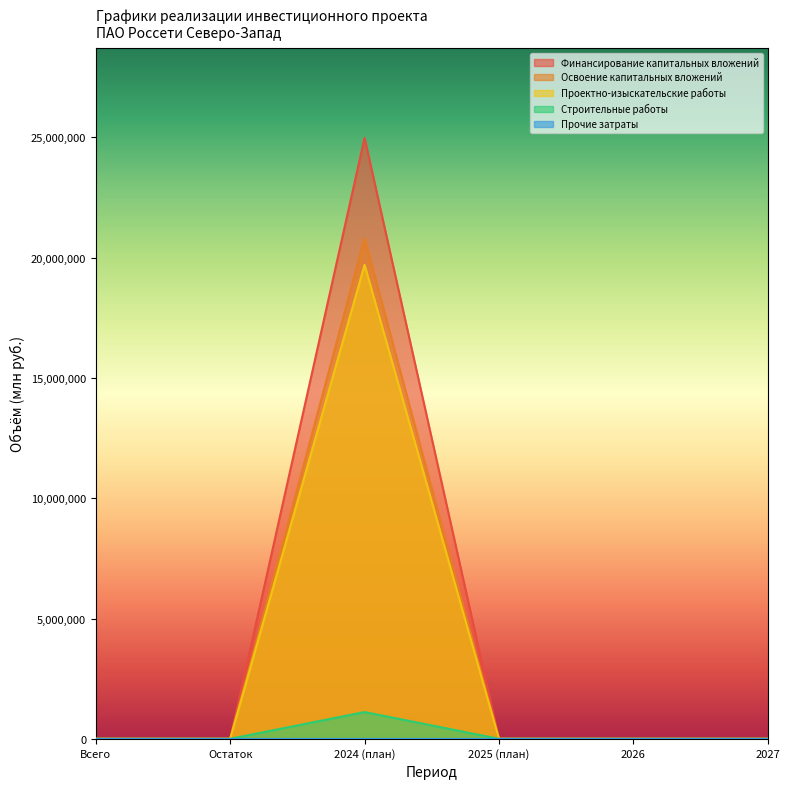

What is the difference between the maximum and second lowest values in the Прочие затраты series?

0.5